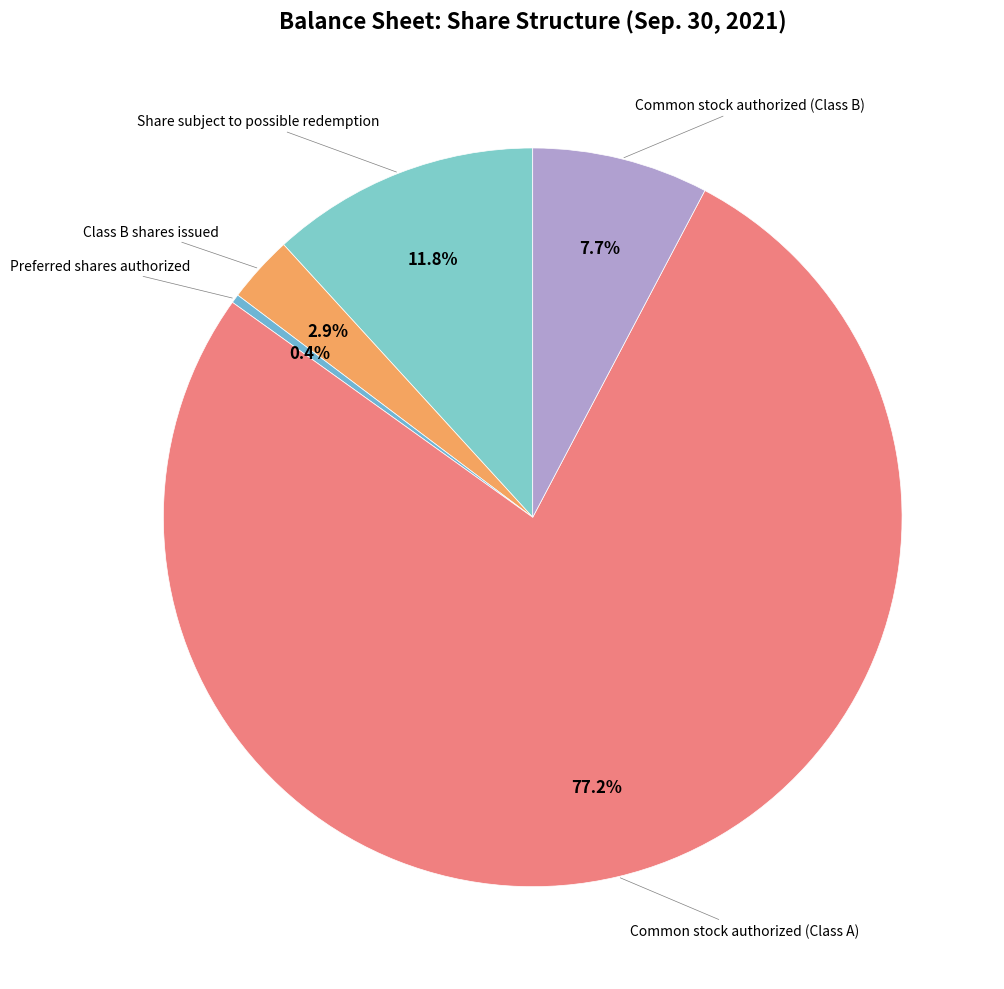

How many segments does this pie chart have?

5